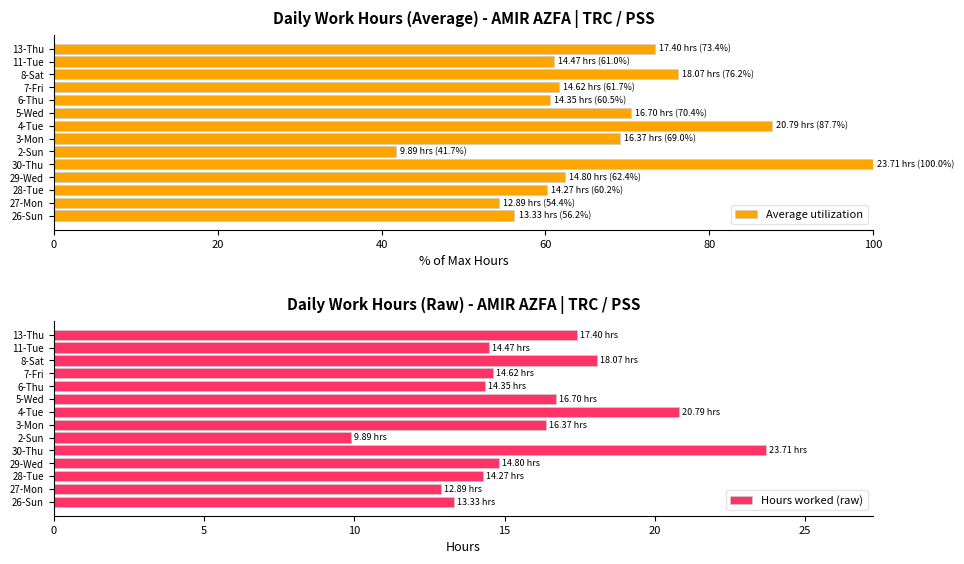

How many series are shown in this chart?

2